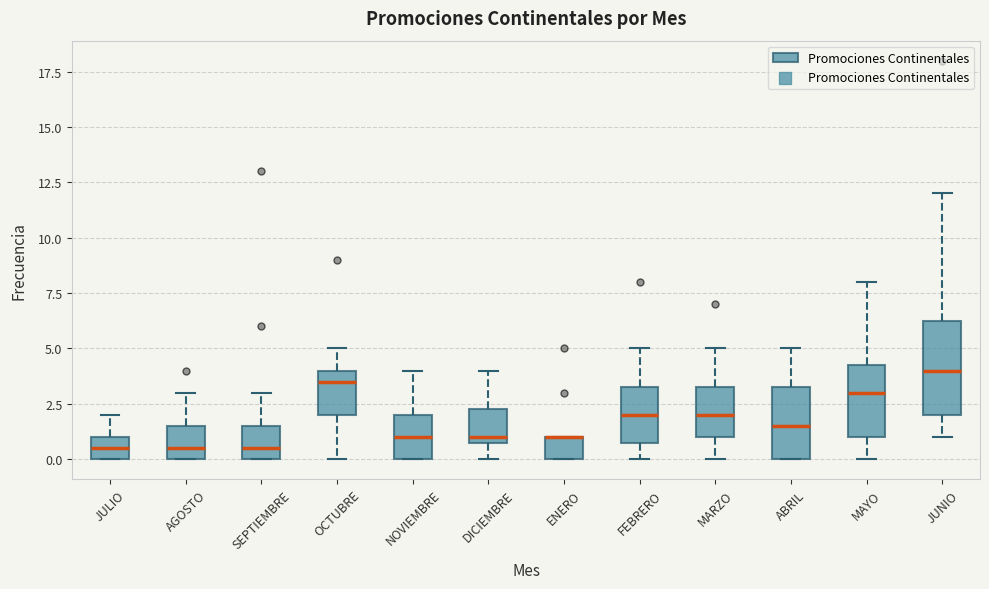

Comparing the boxes themselves (not the whiskers), which one is the tallest?

JUNIO